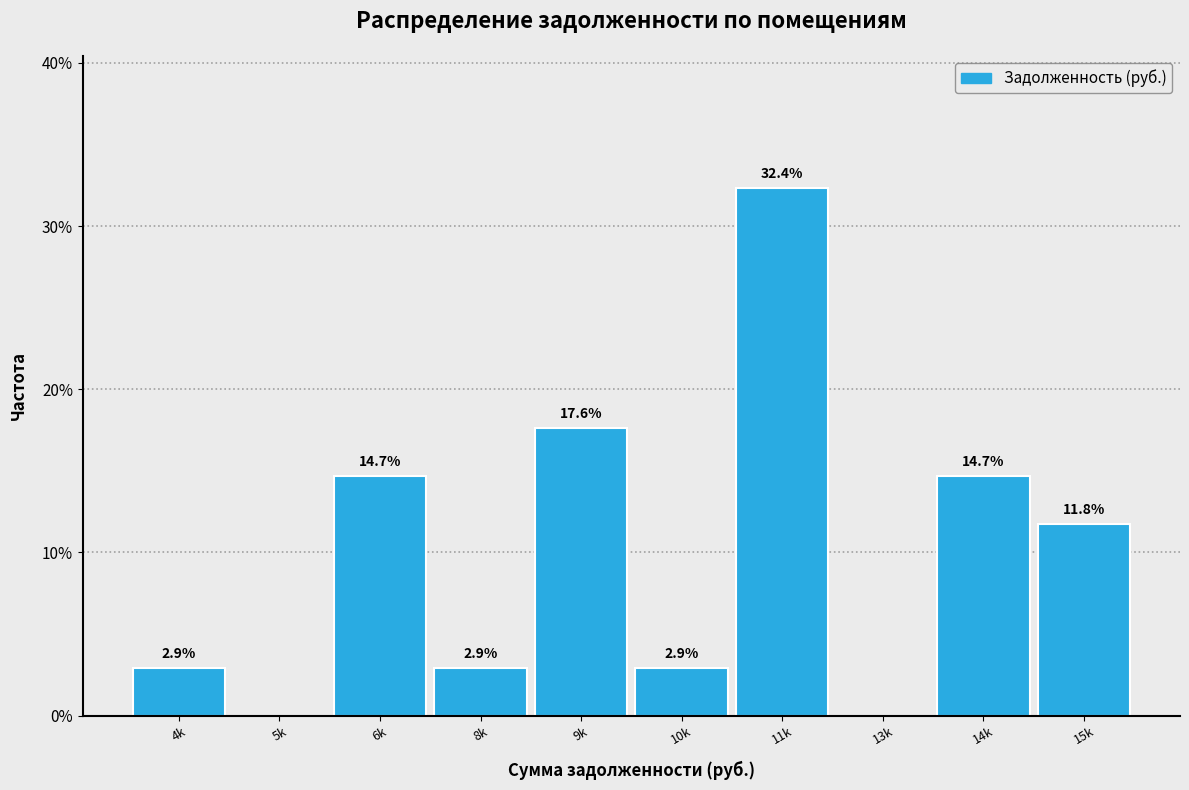

Reading left to right, transcribe all the data shown in this chart.

4k=2.9	5k=0.0	6k=14.7	8k=2.9	9k=17.6	10k=2.9	11k=32.4	13k=0.0	14k=14.7	15k=11.8